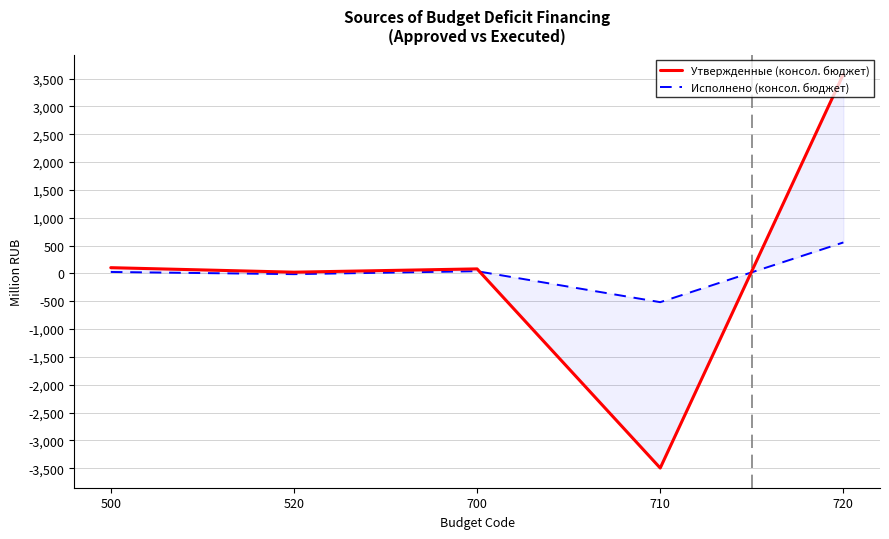

In Утвержденные (консол. бюджет), how many points are higher than both neighbors (excluding endpoints)?

1